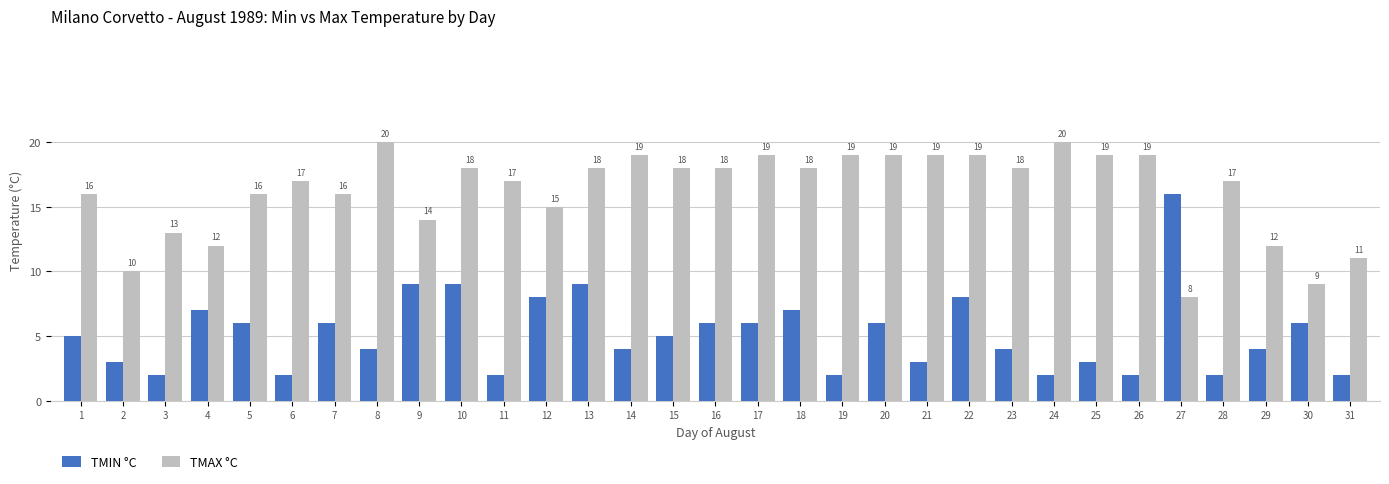

At which label is TMAX °C closest to 14?

9